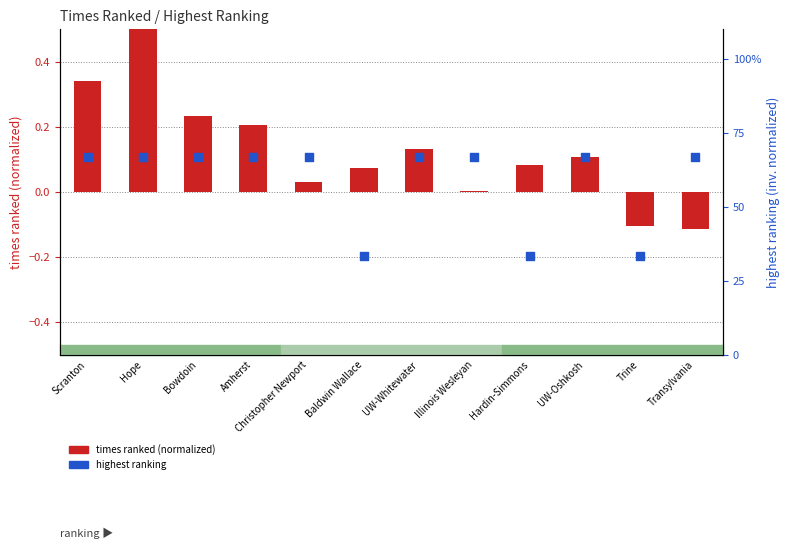

Which series reaches the minimum Y coordinate?

times ranked (normalized)